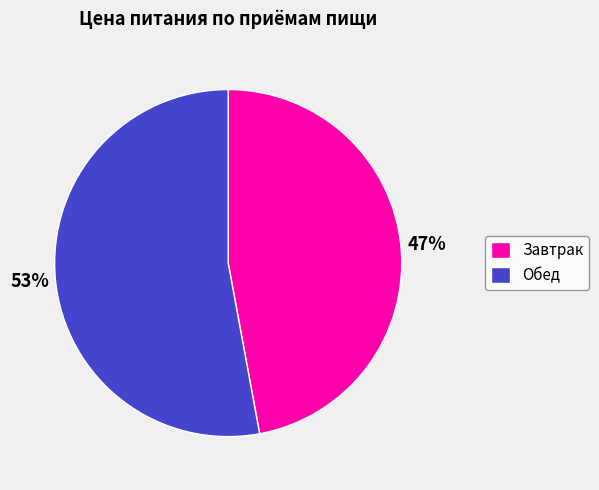

What is the largest slice in the pie chart?

Обед